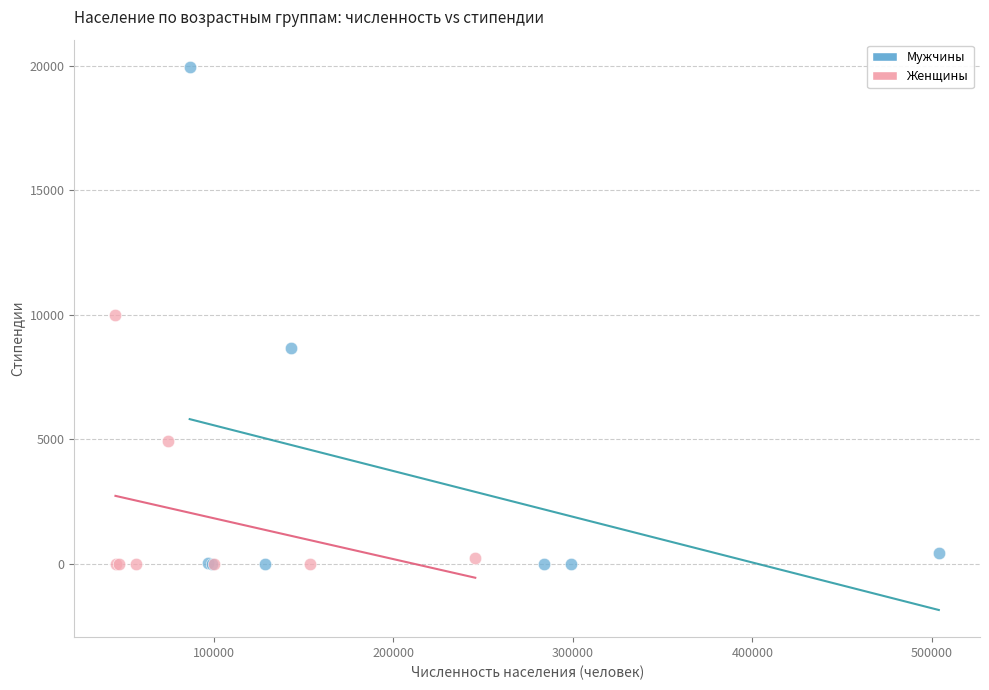

Which series has the largest Y range (max minus min)?

Мужчины